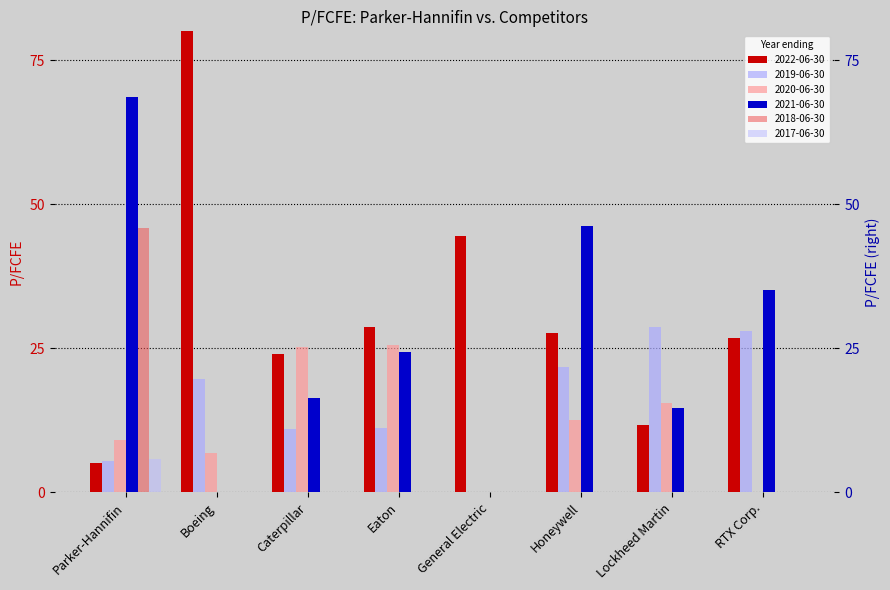

How many positive values does the 2018-06-30 series have?

1